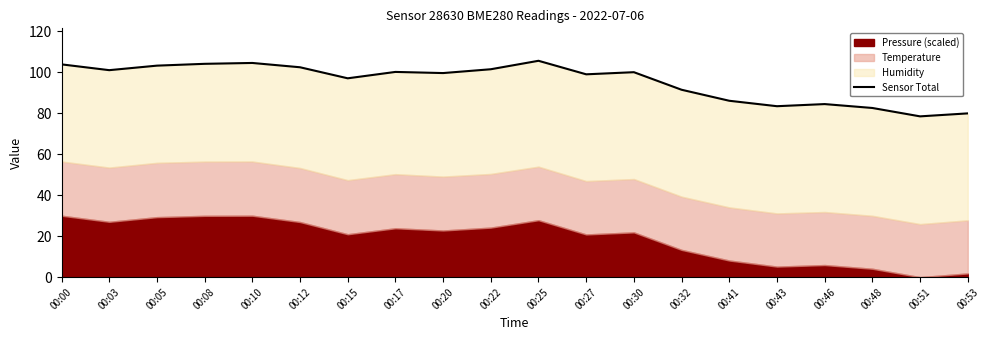

Does the chart have visible grid lines?

No